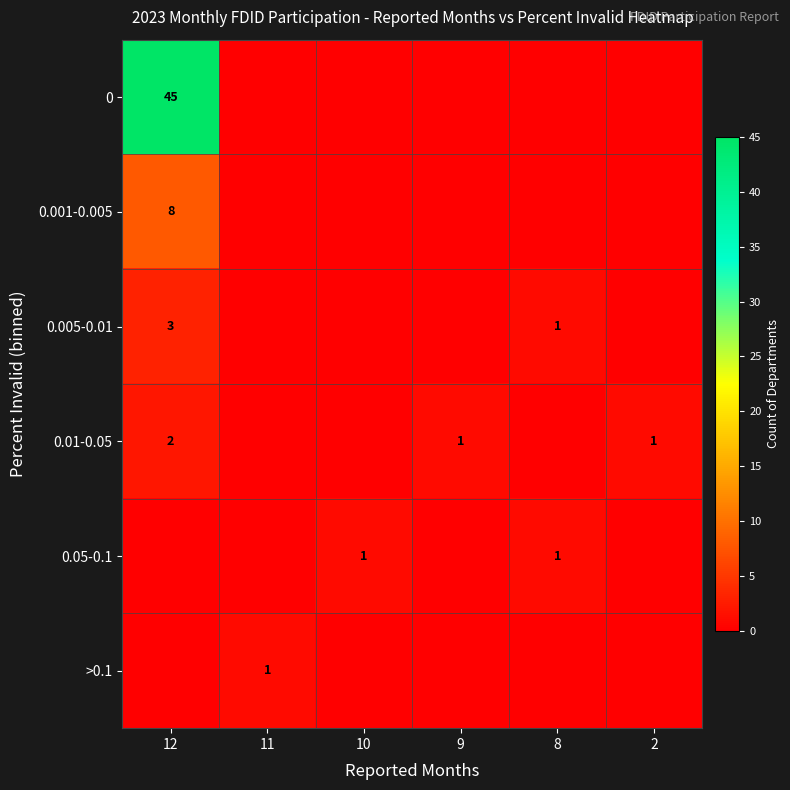

The value of 0.005-0.01 at 12 is 4. True or false?

False